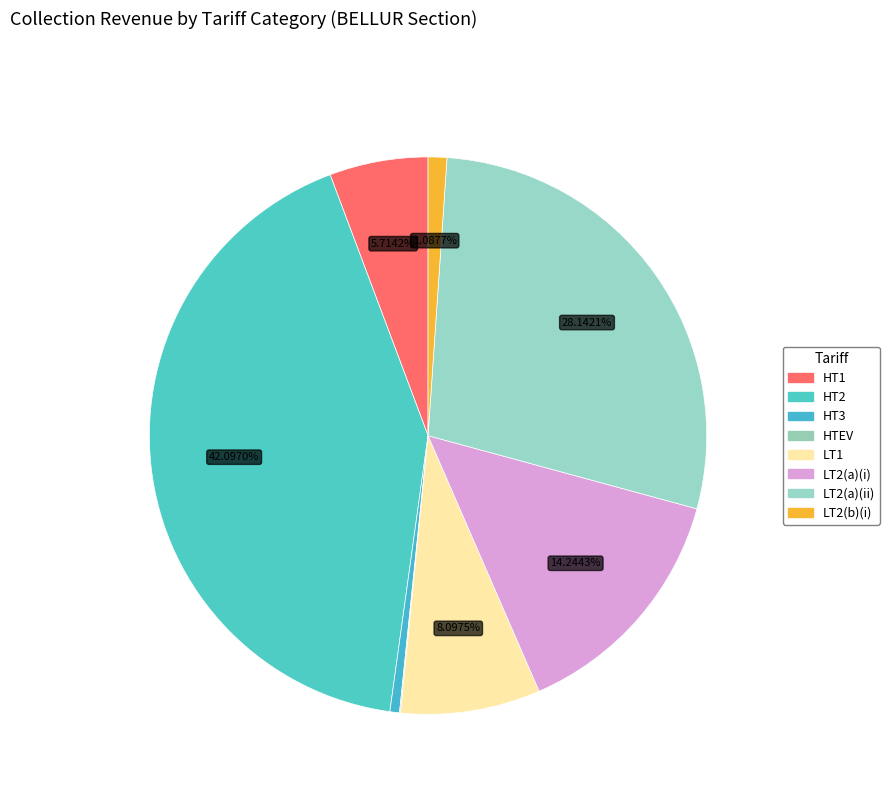

Which category has the biggest portion of the pie?

HT2